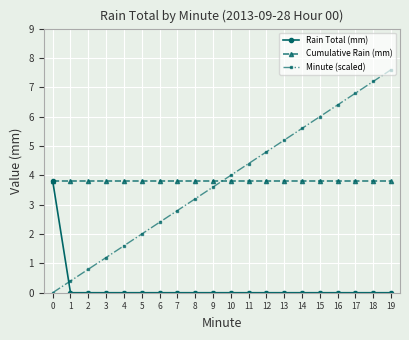

How many times do Minute (scaled) and Rain Total (mm) cross each other?

1